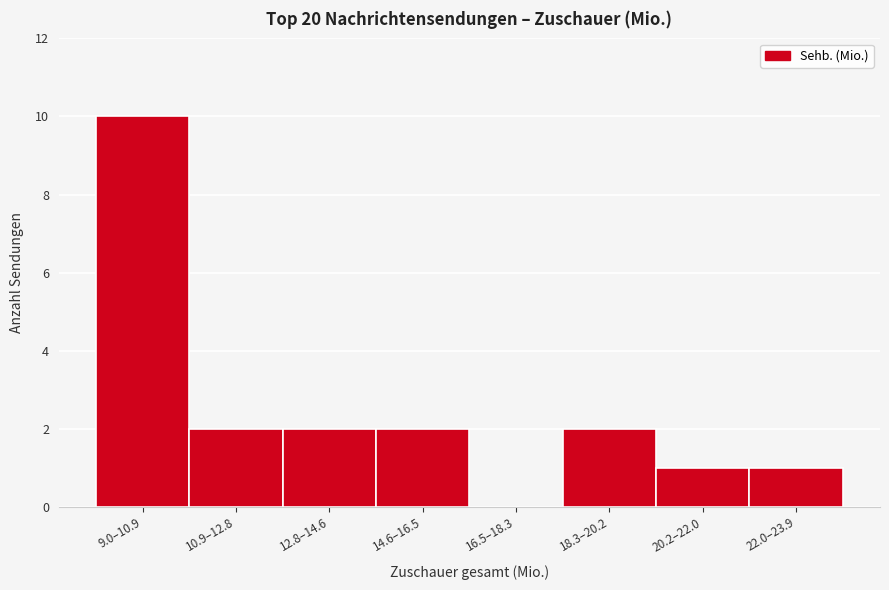

Reading left to right, list all the values displayed in this chart.

9.0–10.9=10	10.9–12.8=2	12.8–14.6=2	14.6–16.5=2	16.5–18.3=0	18.3–20.2=2	20.2–22.0=1	22.0–23.9=1